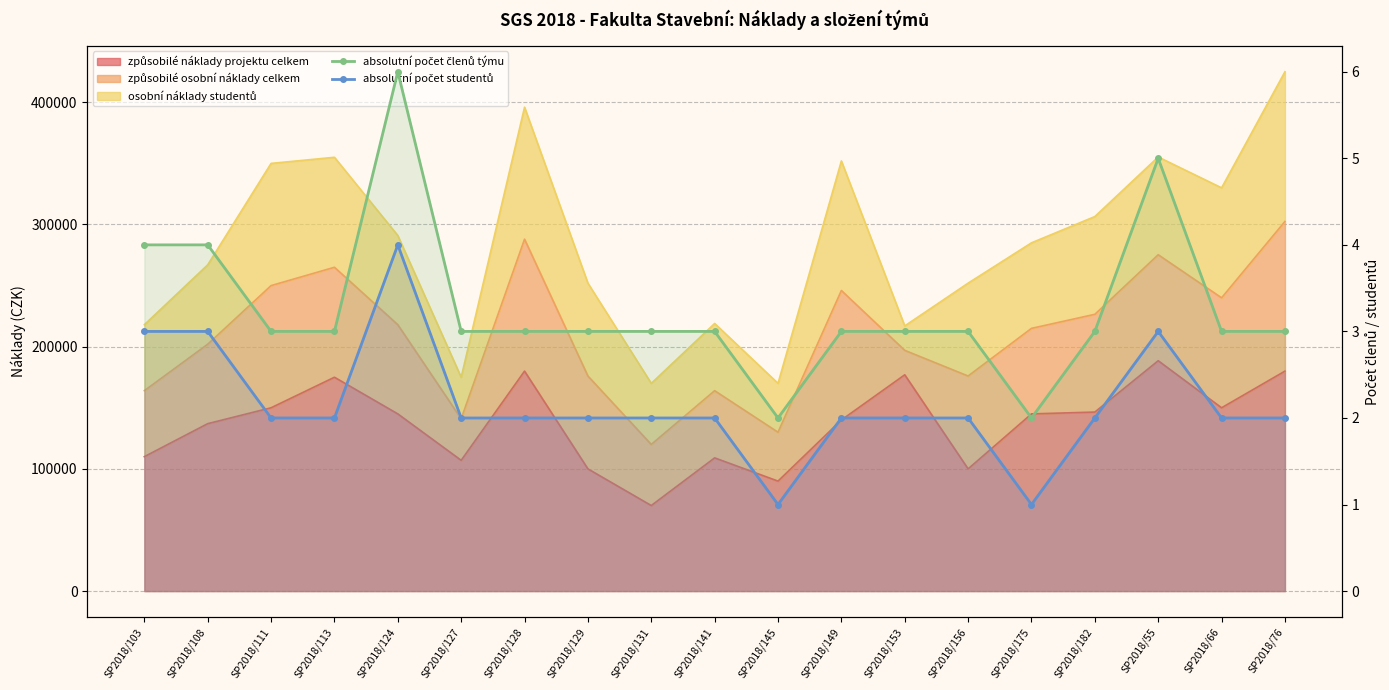

True or false: absolutní počet členů týmu and absolutní počet studentů intersect in this chart.

False